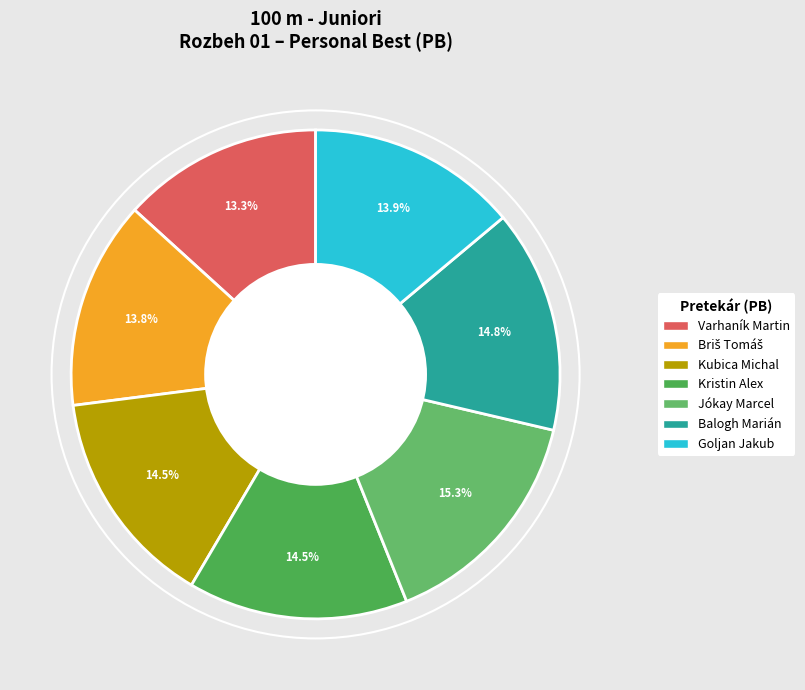

Is it true that Briš Tomáš is 14% of the pie?

True